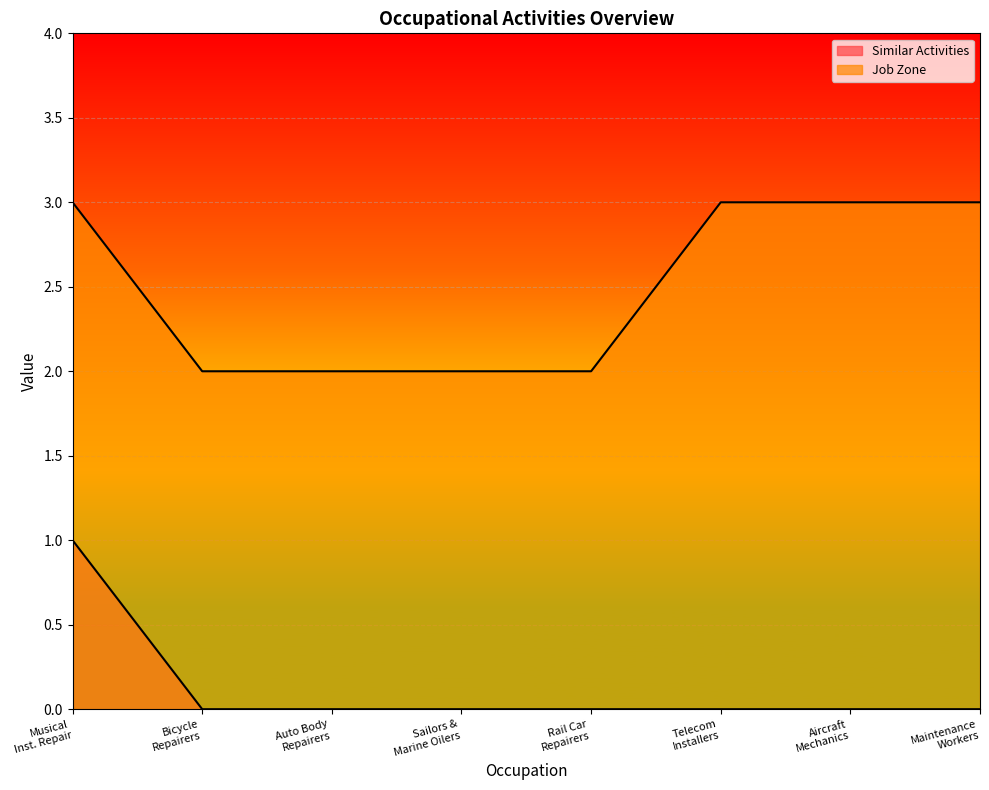

What is the value of the Similar Activities point at the 1st from the left?

1